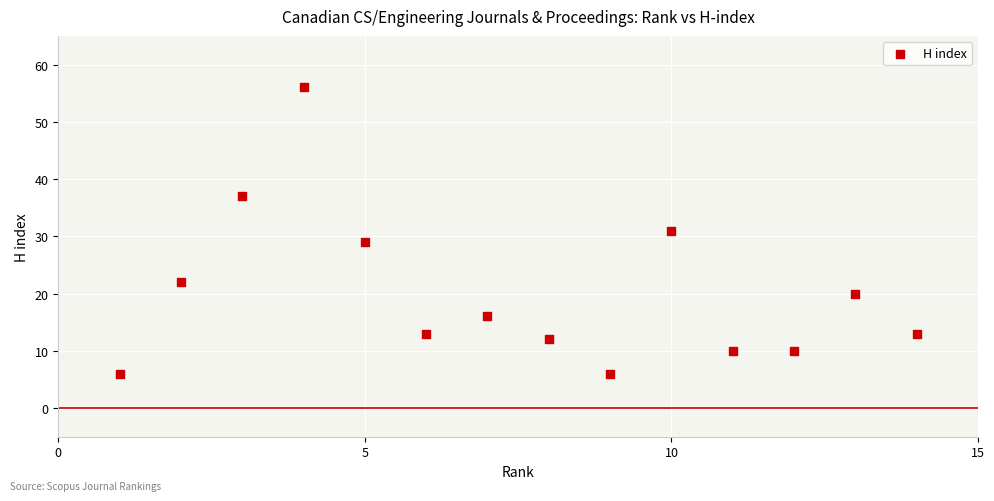

What is the range of X values (max minus min)?

13